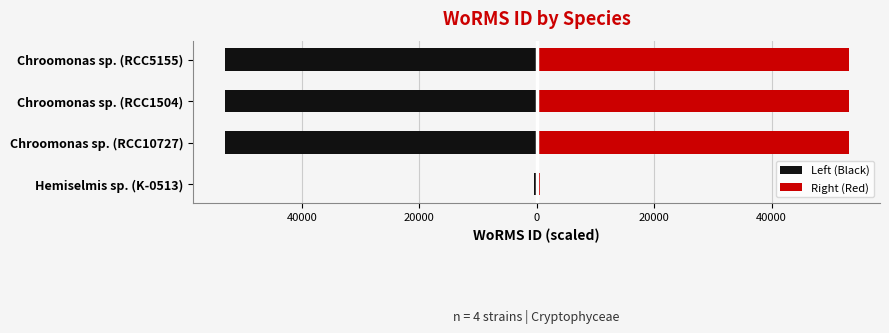

Reading left to right, list all the values displayed in this chart.

Left (Black): -500.0	-53140.5	-53140.5	-53140.5
Right (Red): 500.0	53140.5	53140.5	53140.5